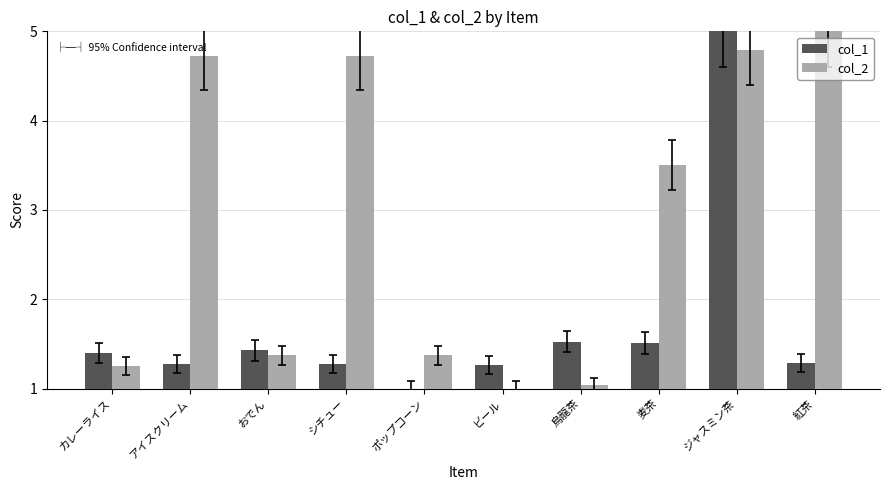

What is the total value across all series at アイスクリーム?

6.0